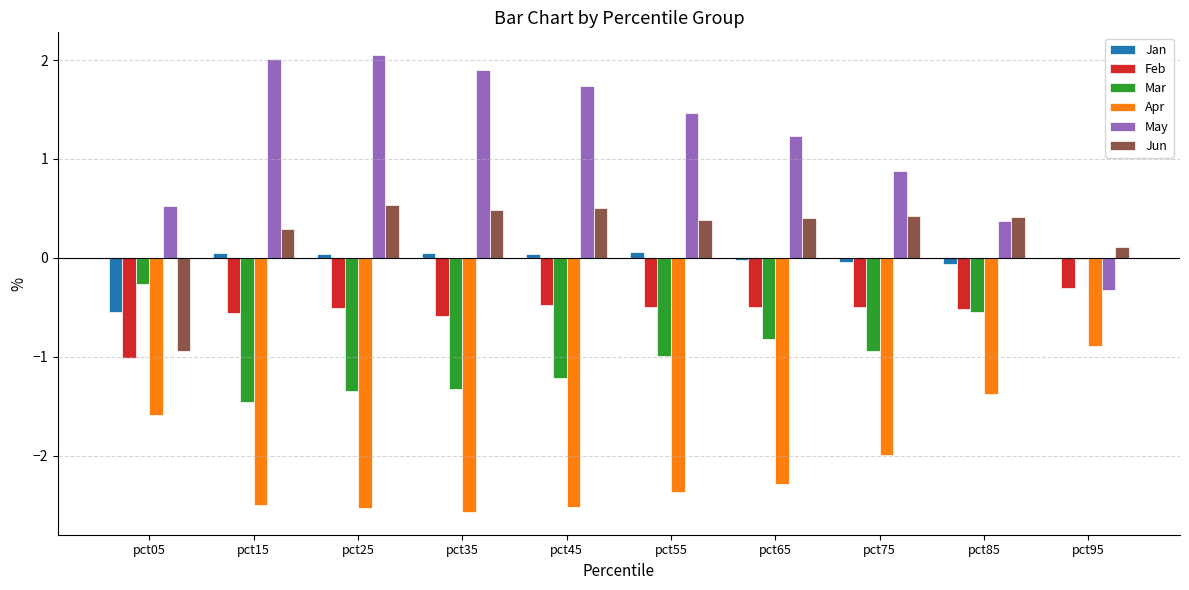

Where does the May series first go above 1?

pct15